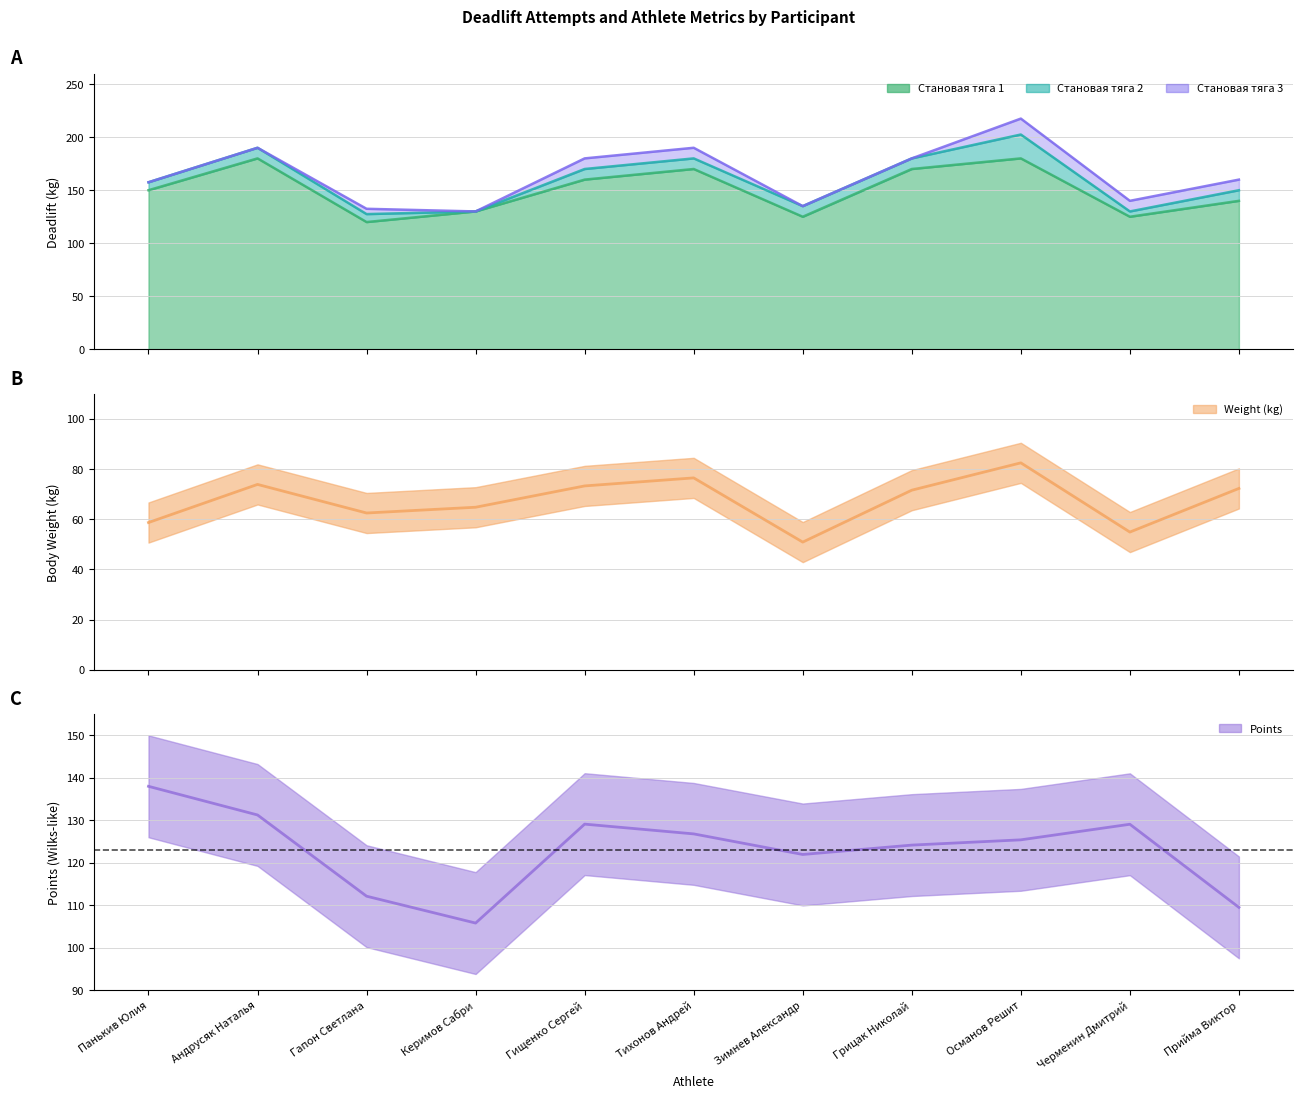

In weight, how many points are lower than both neighbors (excluding endpoints)?

3